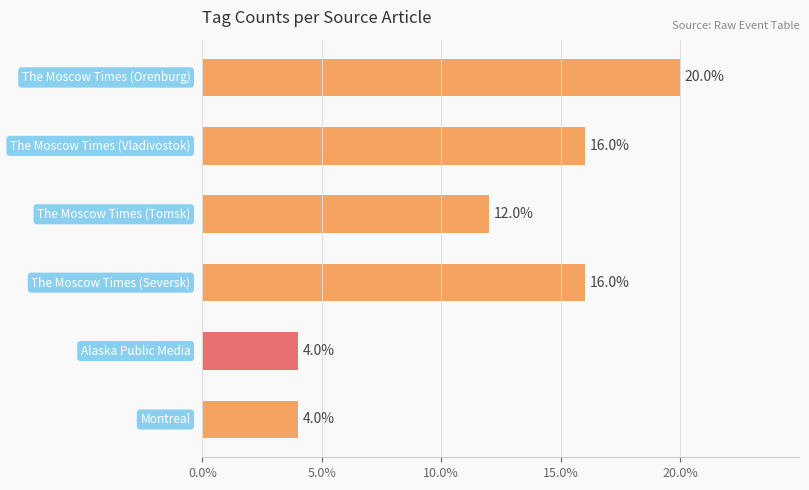

What is the difference between the maximum and minimum values?

16